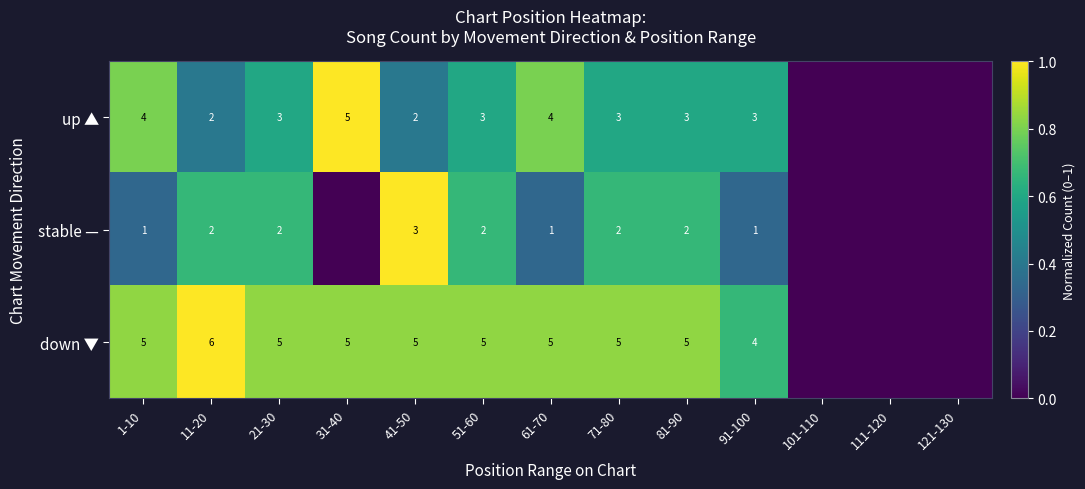

At which category is the sum across all series the highest?

41-50